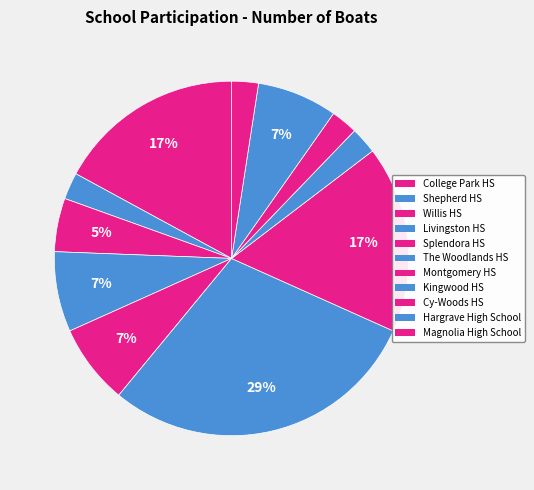

Count the number of slices in the pie.

11